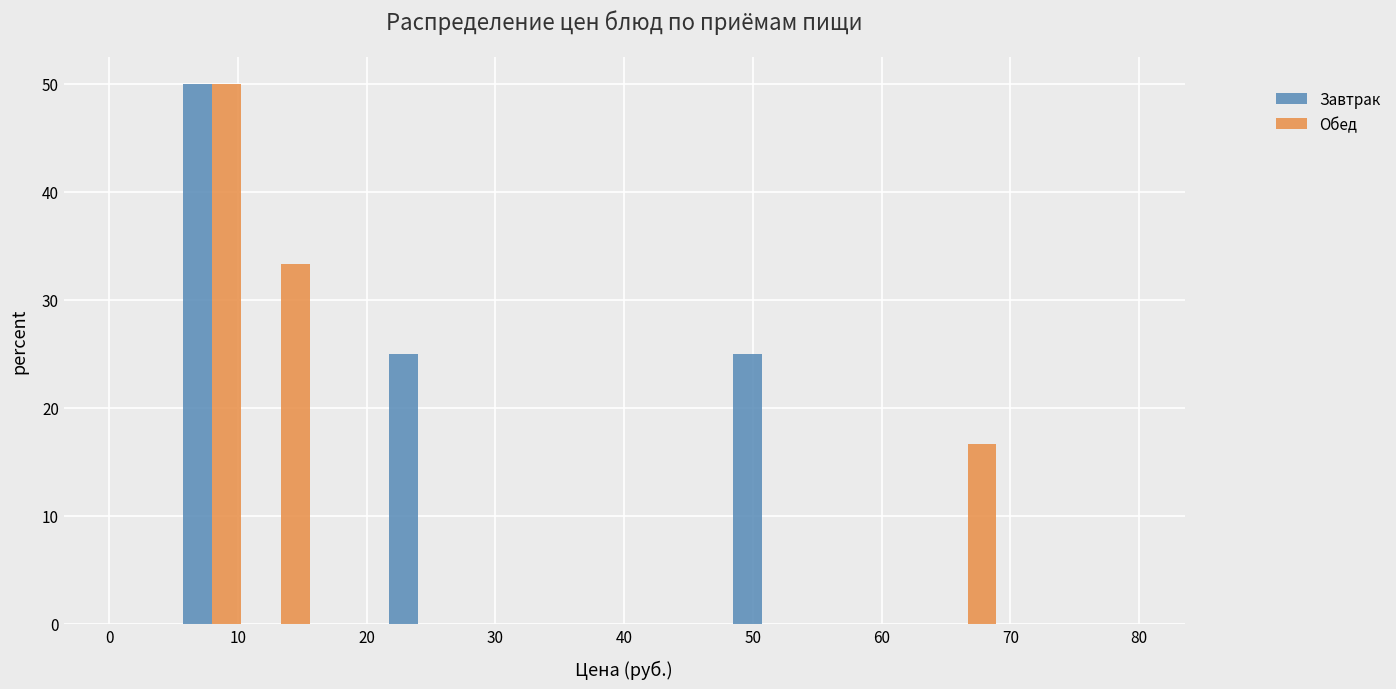

Reading left to right, list every range on the x-axis with the height of the bar of each series over it. Neither the bar edges nor the heights are printed on the chart, so give them approximately, as read against the axes.

0 to 5: Завтрак=0	Обед=0
5 to 11: Завтрак=50	Обед=50
11 to 16: Завтрак=0	Обед=33
16 to 21: Завтрак=0	Обед=0
21 to 27: Завтрак=25	Обед=0
27 to 32: Завтрак=0	Обед=0
32 to 37: Завтрак=0	Обед=0
37 to 43: Завтрак=0	Обед=0
43 to 48: Завтрак=0	Обед=0
48 to 53: Завтрак=25	Обед=0
53 to 59: Завтрак=0	Обед=0
59 to 64: Завтрак=0	Обед=0
64 to 69: Завтрак=0	Обед=17
69 to 75: Завтрак=0	Обед=0
75 to 80: Завтрак=0	Обед=0